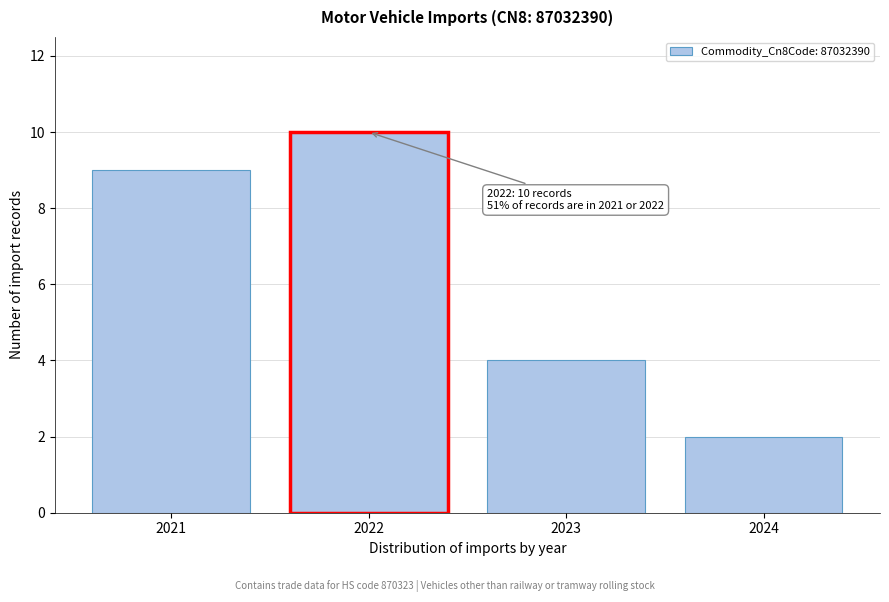

Reading right to left, list all the values displayed in this chart.

2024=2	2023=4	2022=10	2021=9